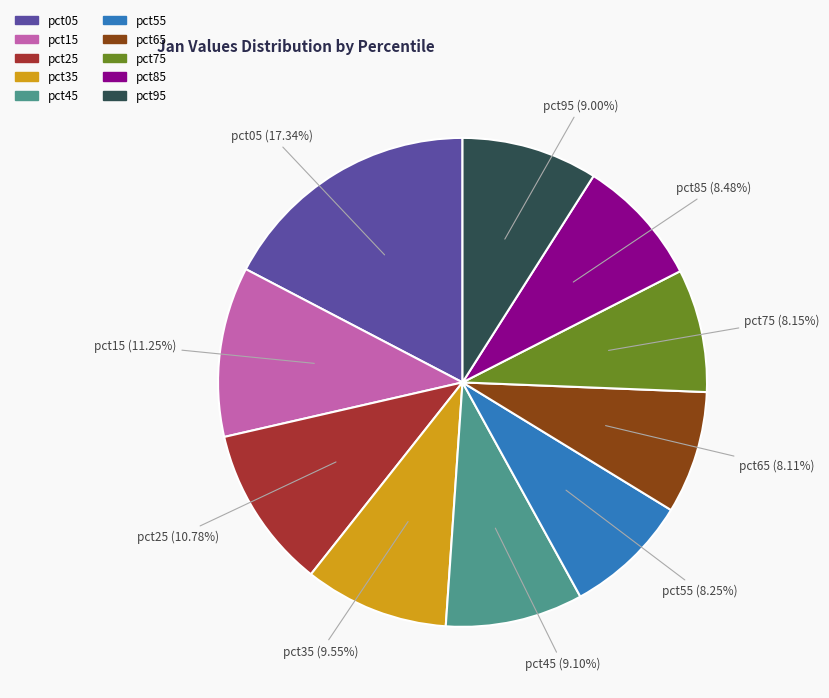

What is the largest slice in the pie chart?

pct05